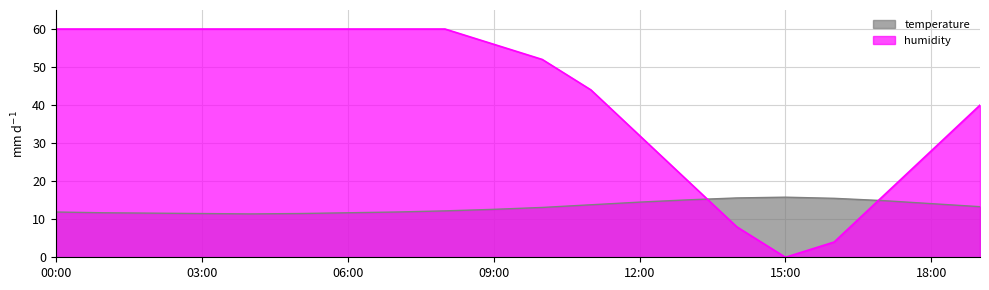

How many times do temperature and humidity cross each other?

2